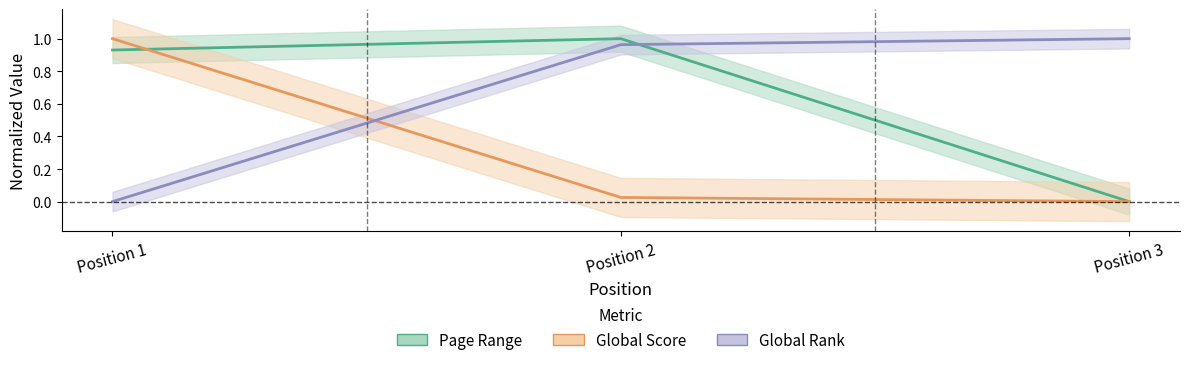

At how many categories does at least one series exceed 0?

3